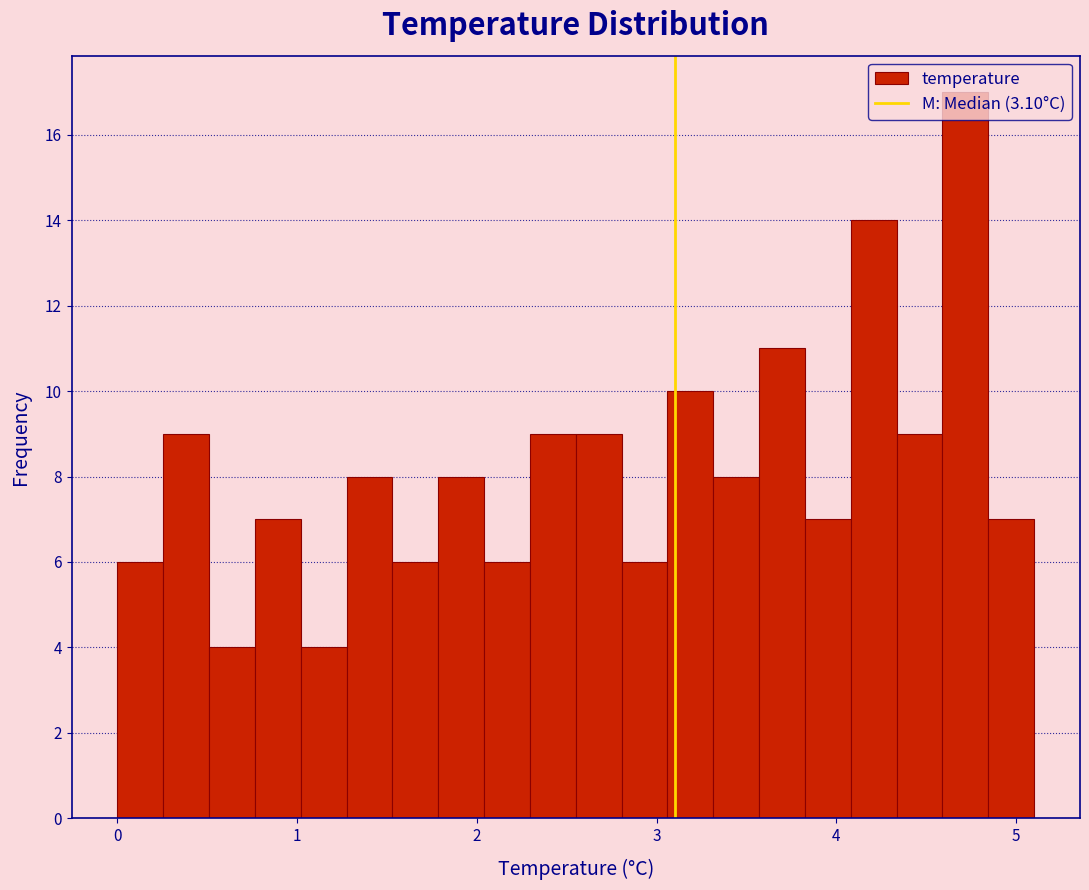

Read against the x-axis, roughly where is the centre of the tallest bar?

4.7